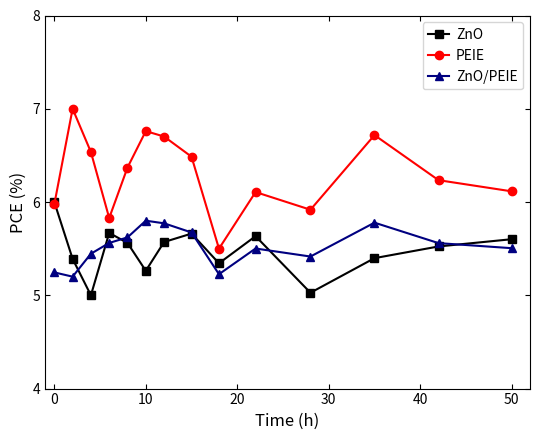

What is the highest value of the ZnO series?

6.0